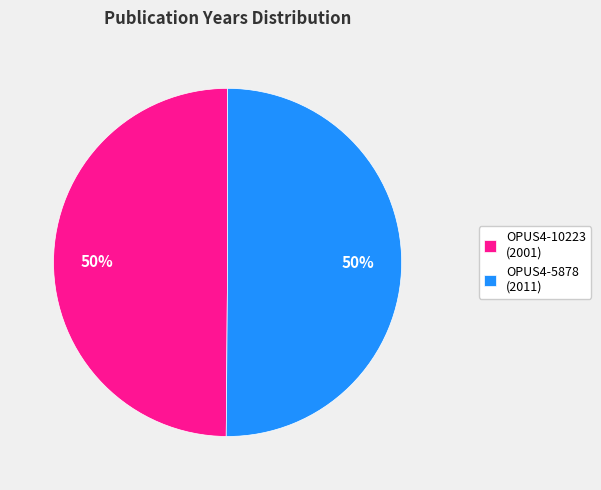

Approximately how many times larger is the value at OPUS4-10223 compared to OPUS4-5878?

1.0